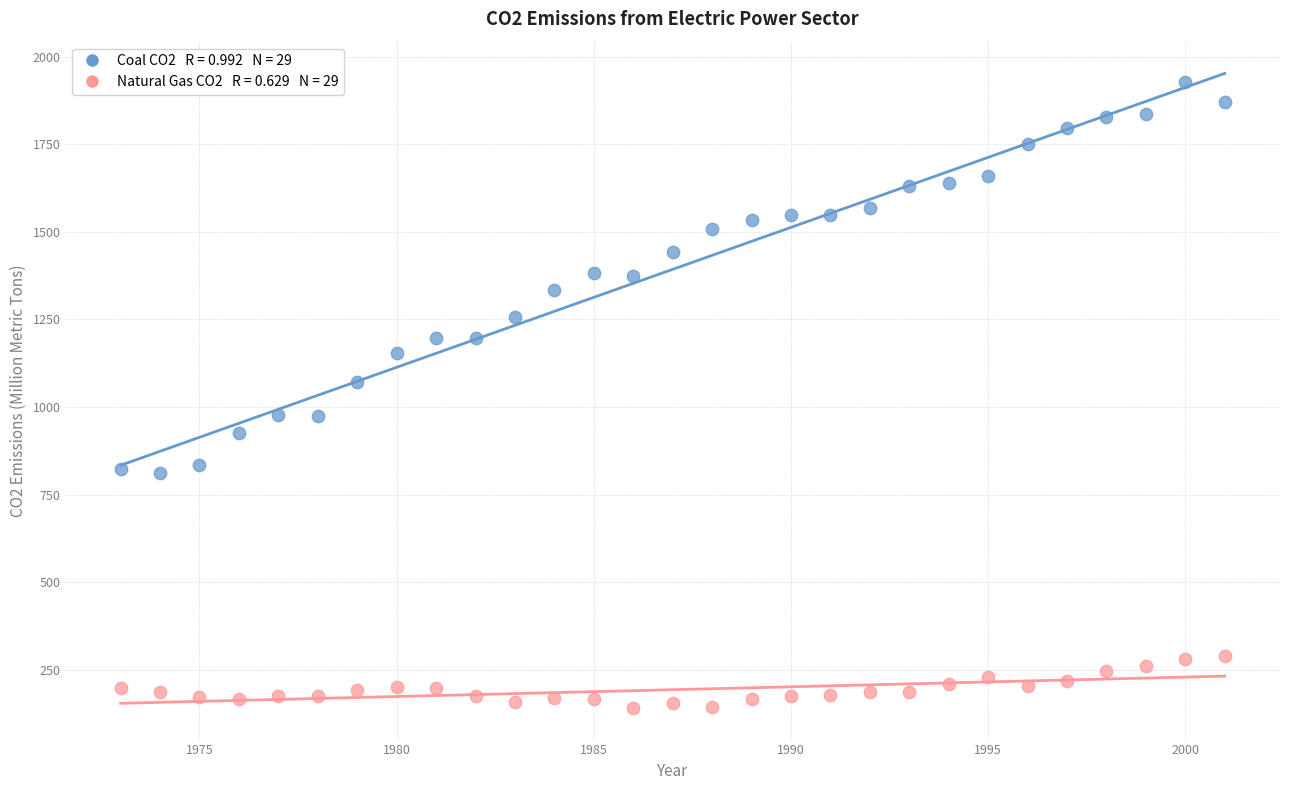

Across all data points, what is the range of Y values (max minus min)?

1784.8